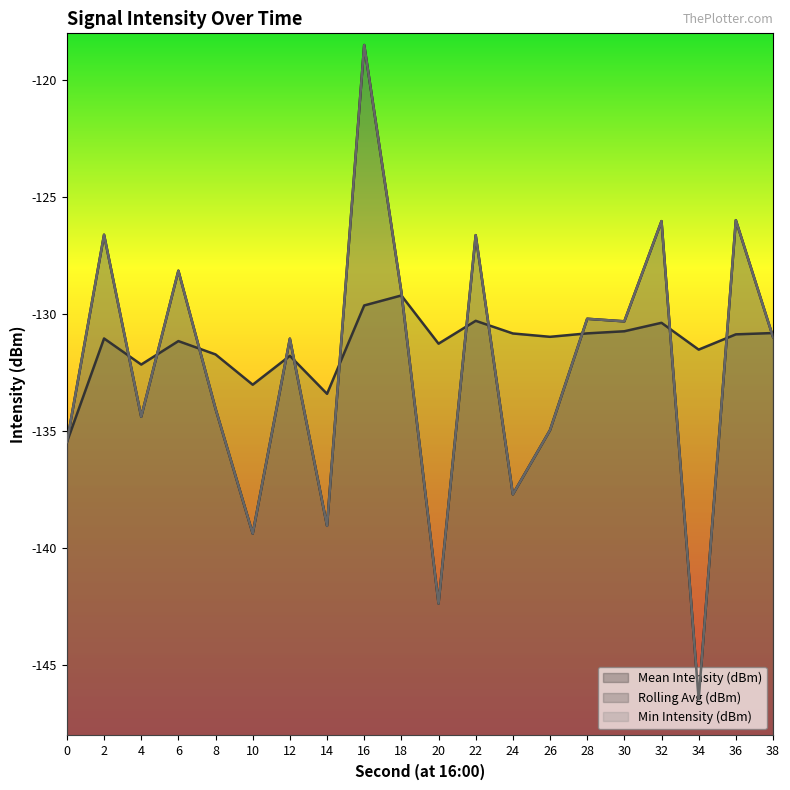

What is the difference between the second highest and minimum values in the Min Intensity (dBm) series?

20.5